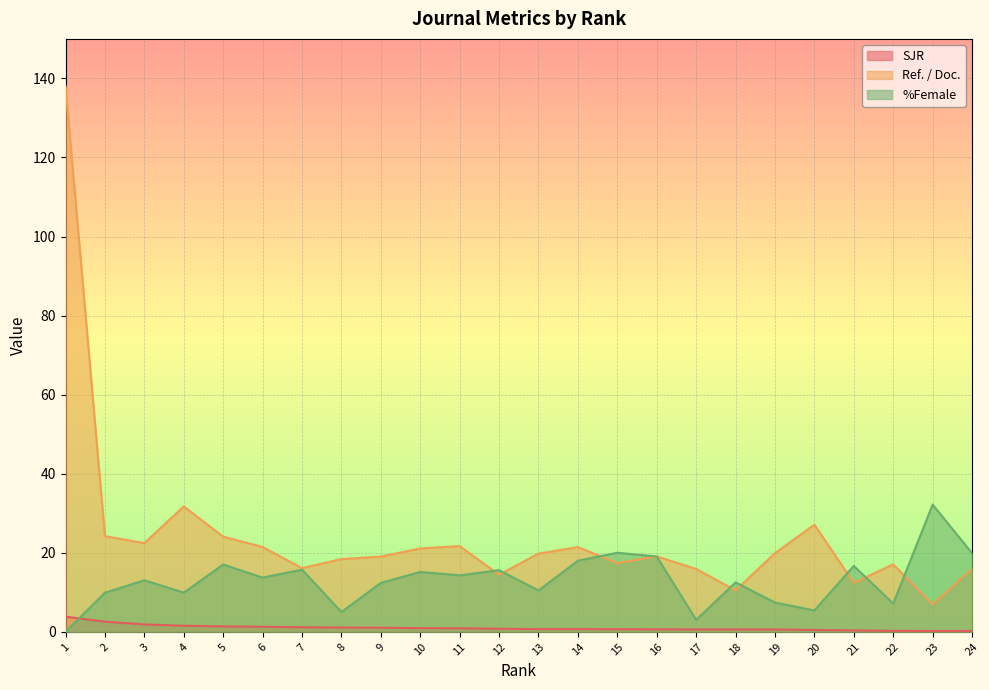

What are all the series names shown in the legend?

SJR, Ref. / Doc., %Female